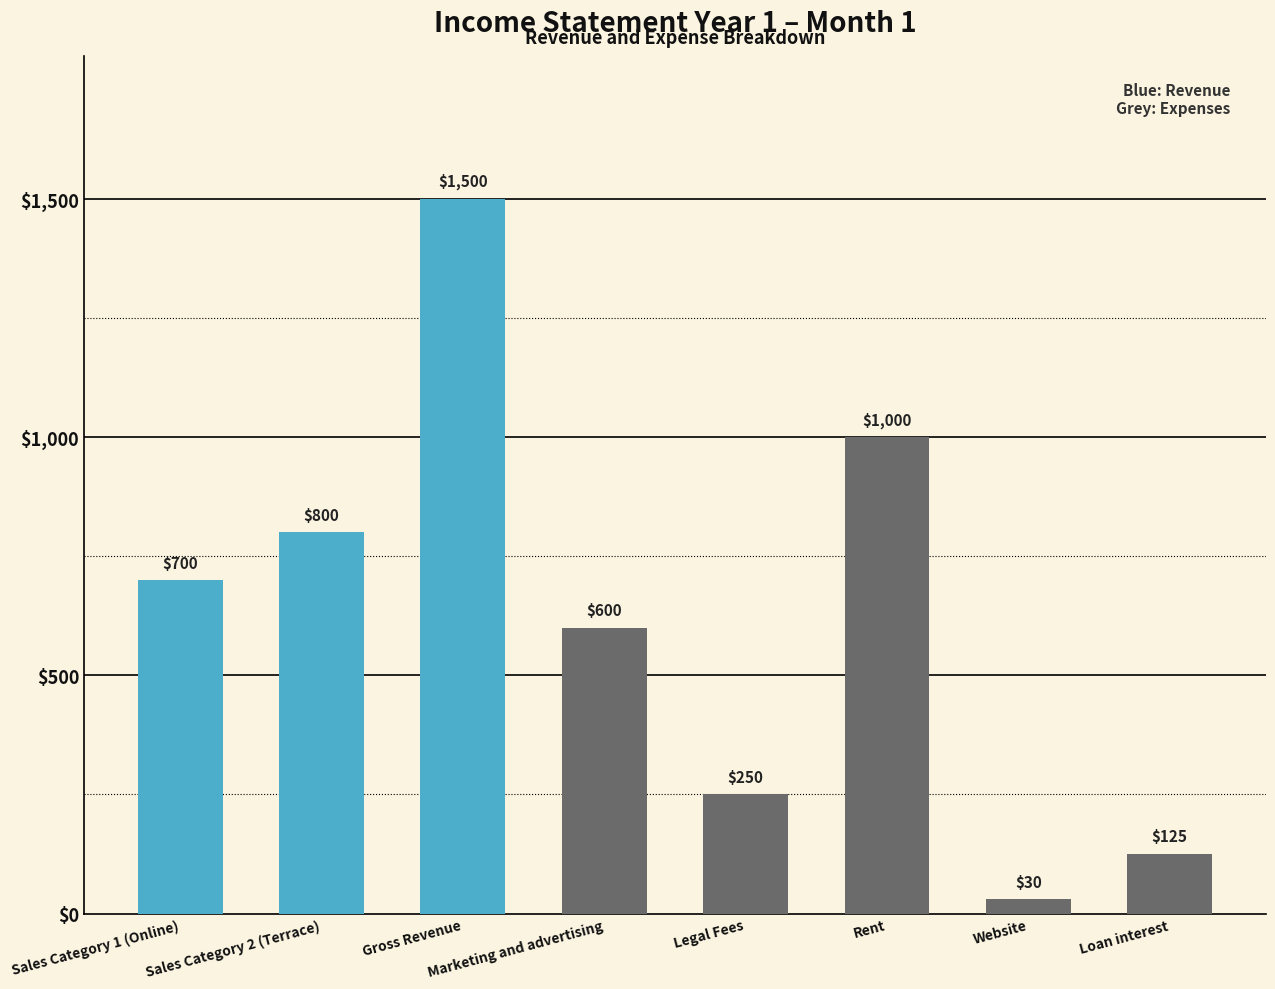

What position from the right is Gross Revenue?

6